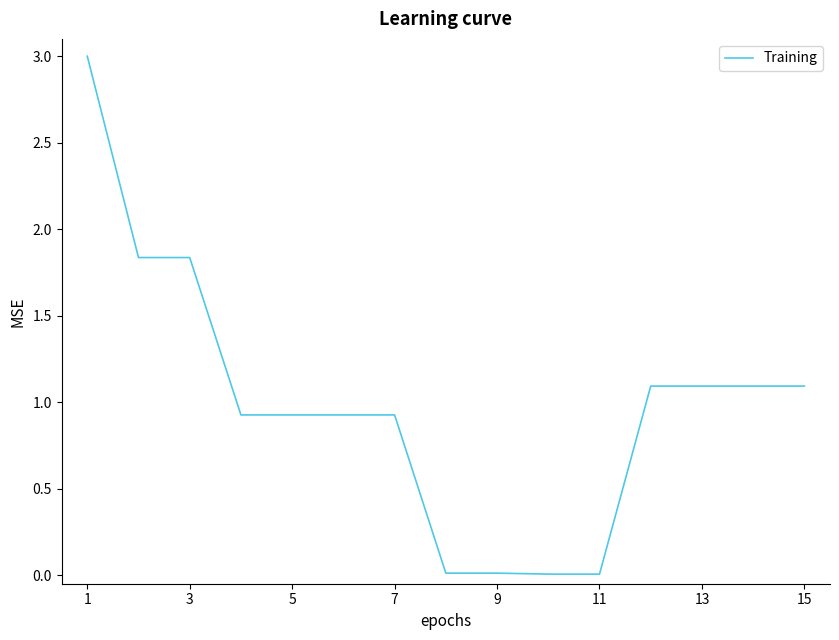

What is the difference between the maximum and minimum values?

3.0